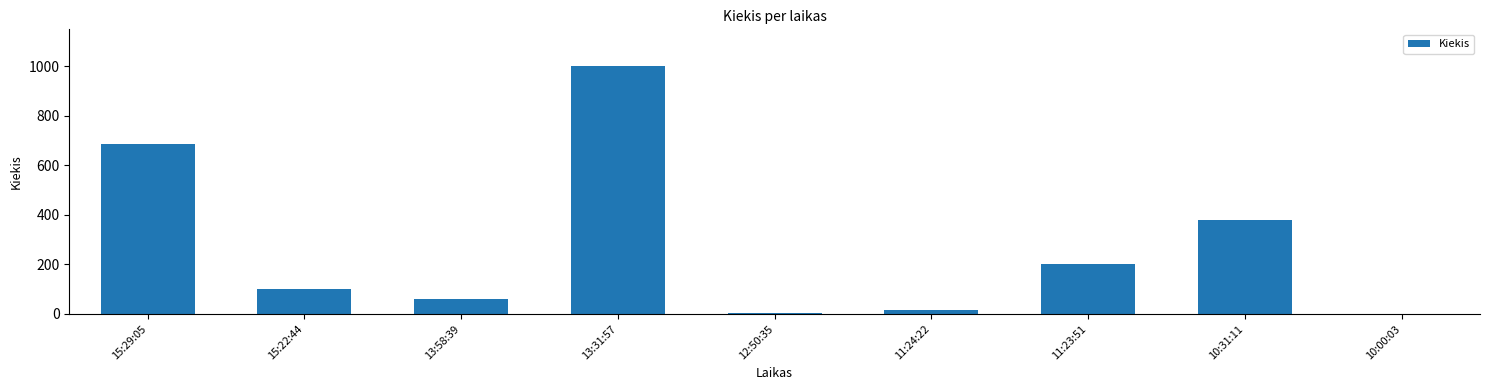

The chart shows a value of 1573 at 13:31:57. True or false?

False